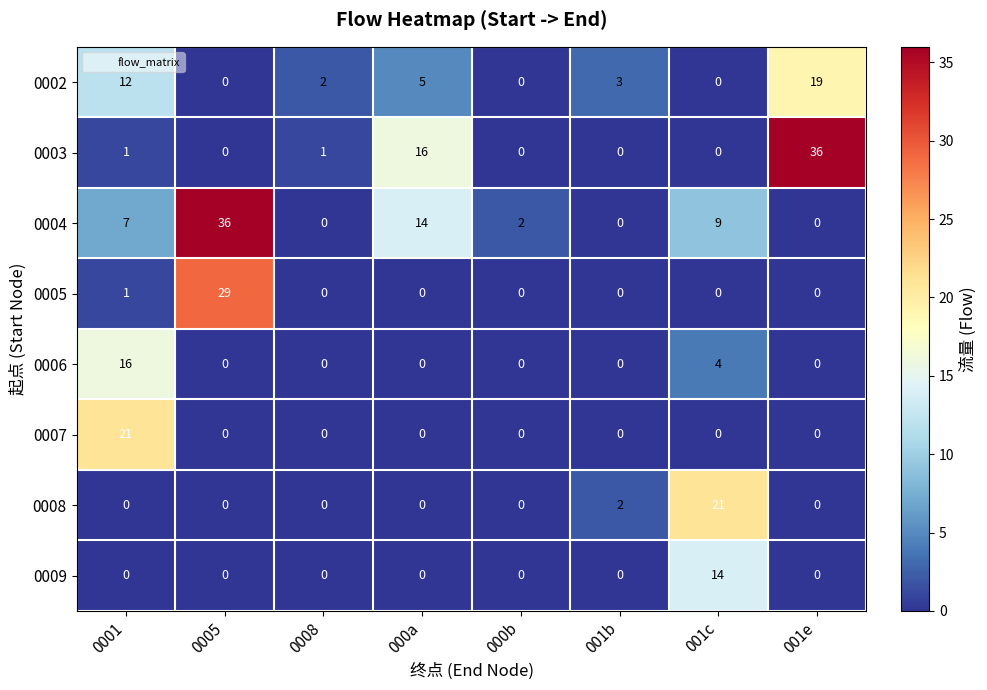

What is the sum of the 0004 values at 0001 and 000b?

9